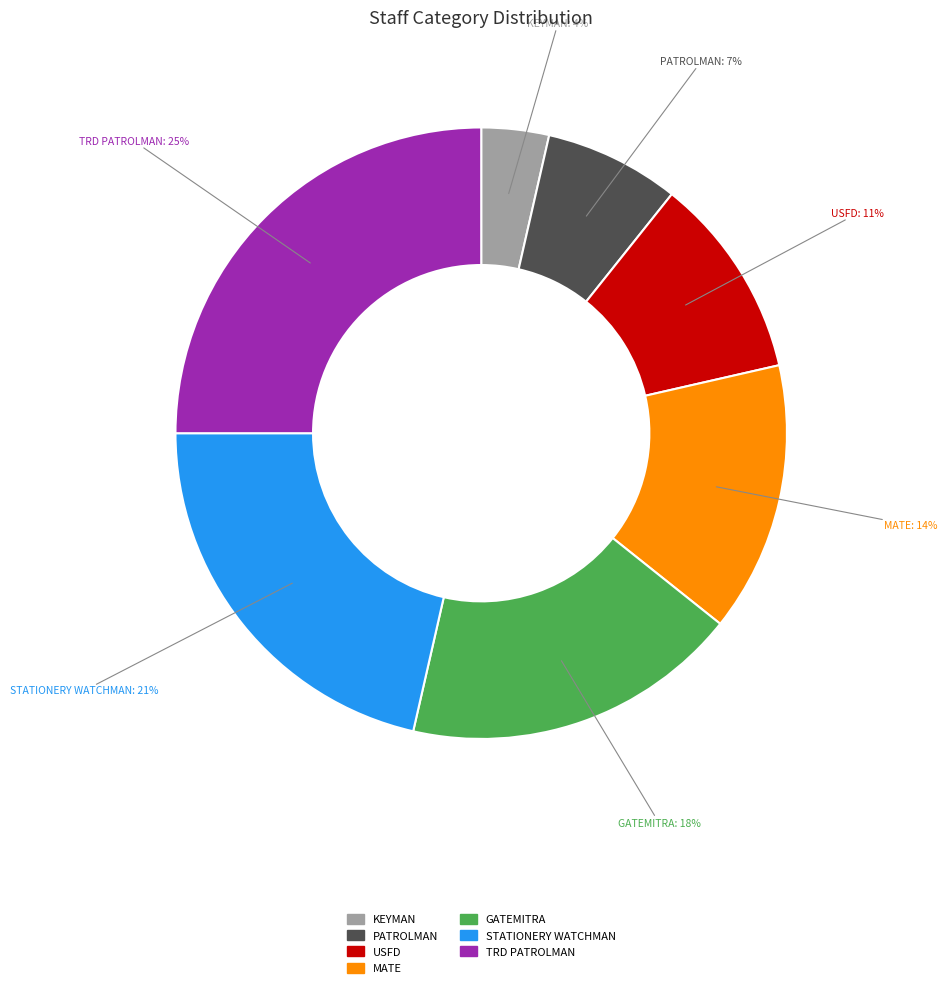

To the nearest percent, what is the difference between the PATROLMAN and STATIONERY WATCHMAN slice percentages?

14%